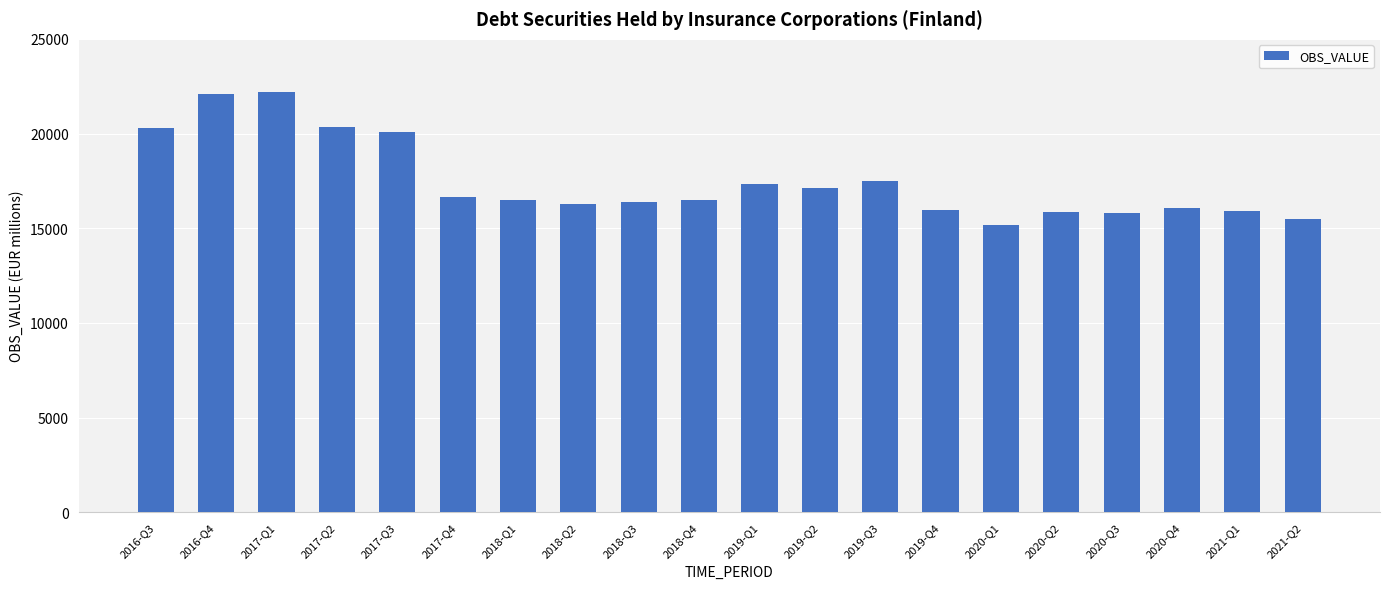

What position from the left is 2019-Q2?

12